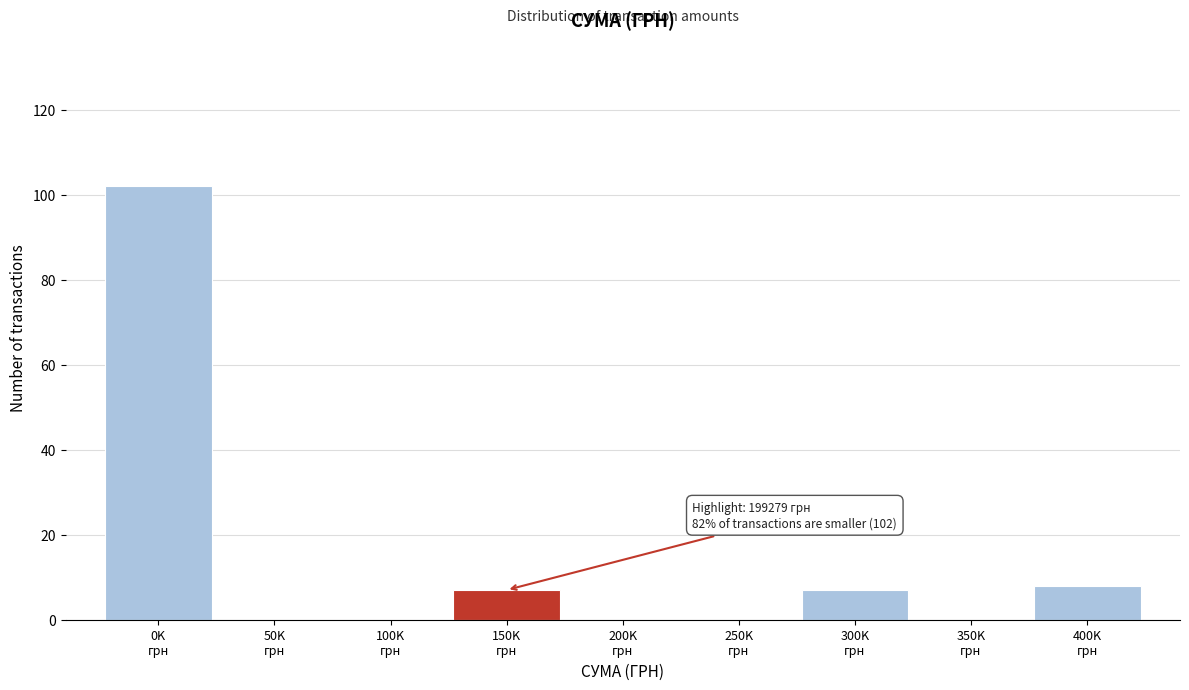

What is the maximum value shown in the chart?

102